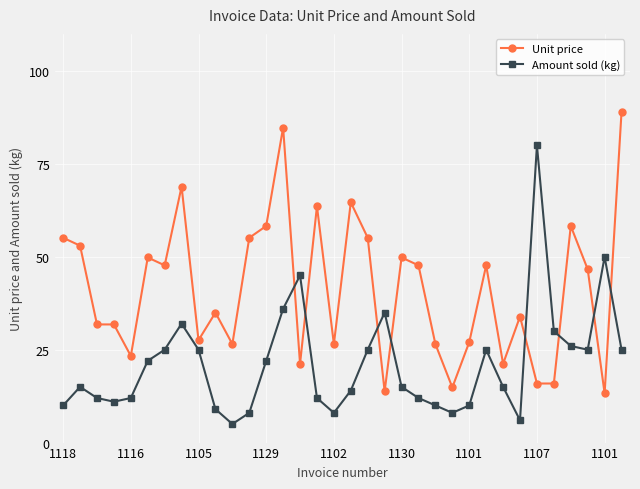

Which series has the largest total across all categories?

Unit price